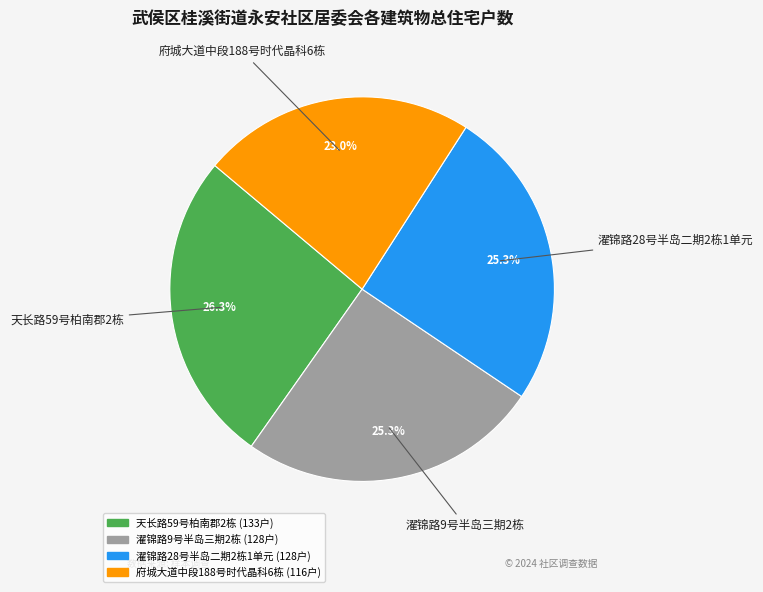

Approximately how many times larger is the value at 天长路59号柏南郡2栋 compared to 濯锦路9号半岛三期2栋?

1.0